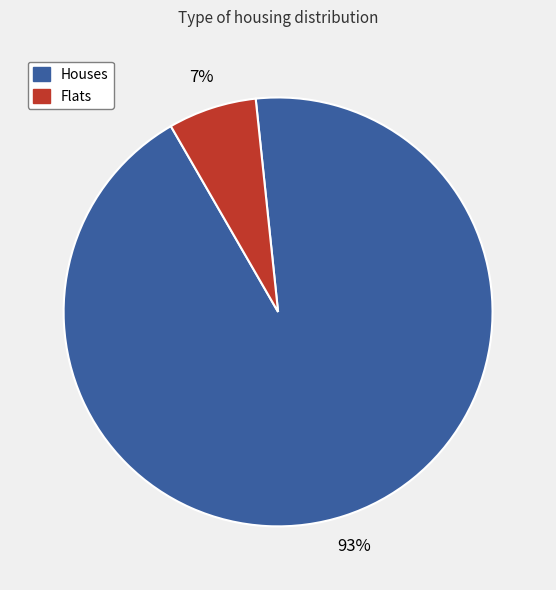

How many slices are in this pie chart?

2